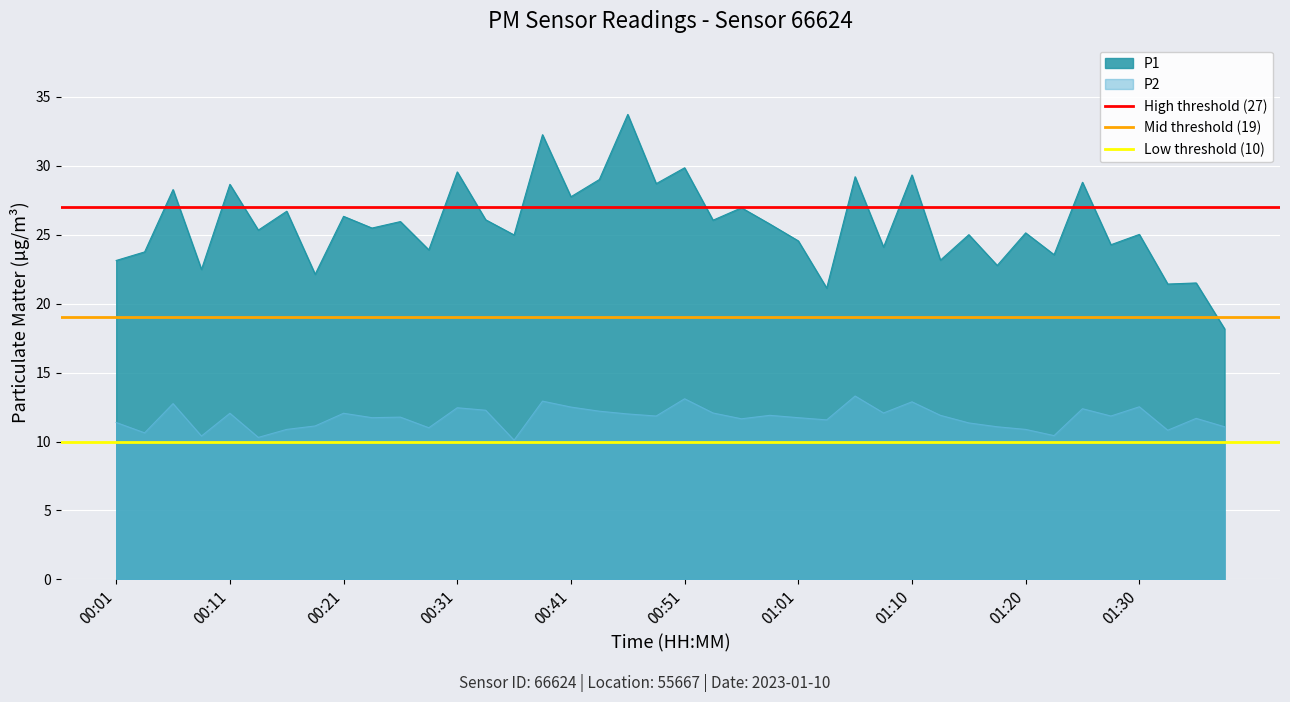

What is the average value of the High threshold (27) series?

27